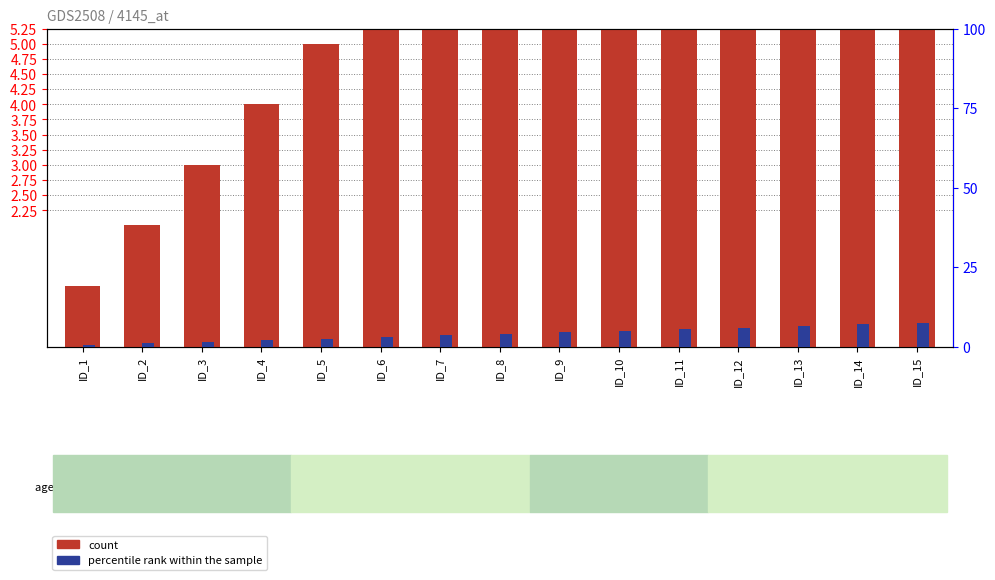

Is the value of count at ID_15 greater than the value of percentile rank within the sample at ID_15?

Yes